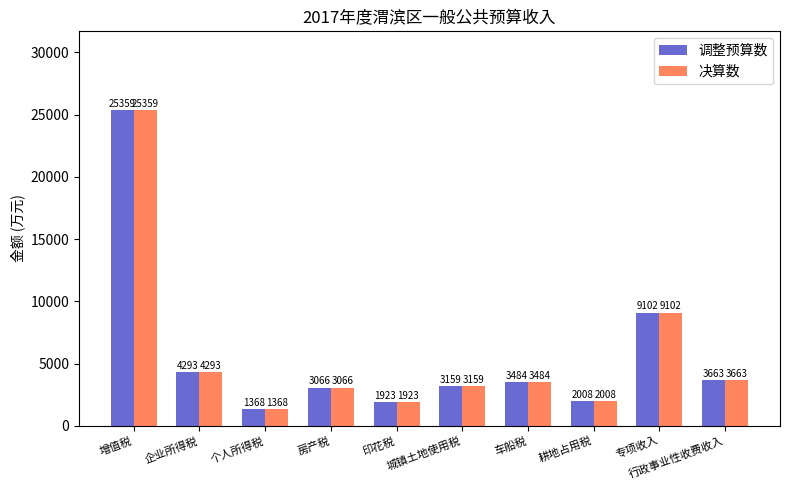

What is the label of the 9th bar from the right?

企业所得税